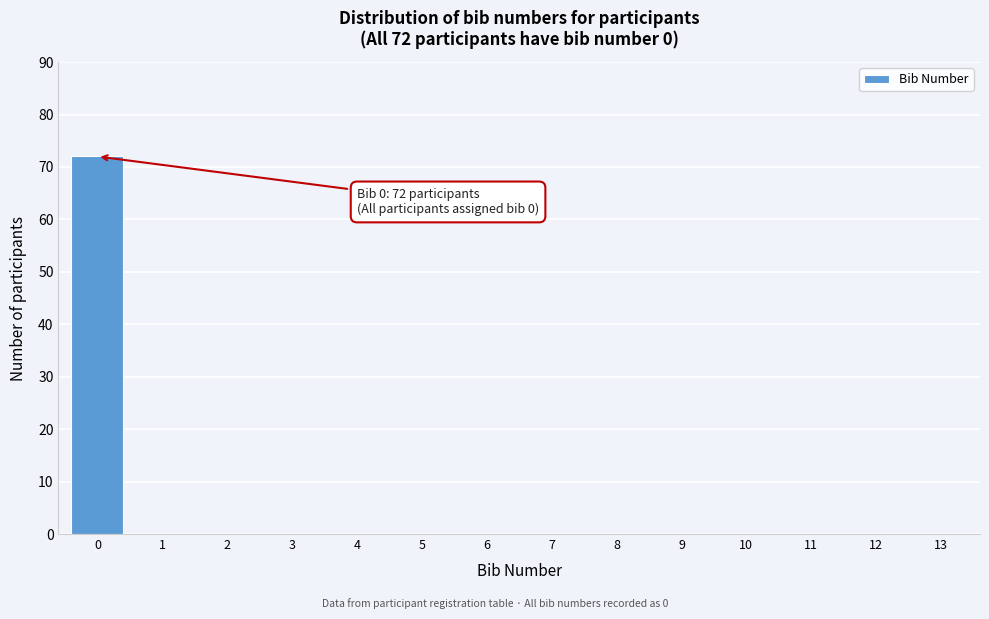

Reading right to left, what are all the values shown in this chart?

13=0	12=0	11=0	10=0	9=0	8=0	7=0	6=0	5=0	4=0	3=0	2=0	1=0	0=72